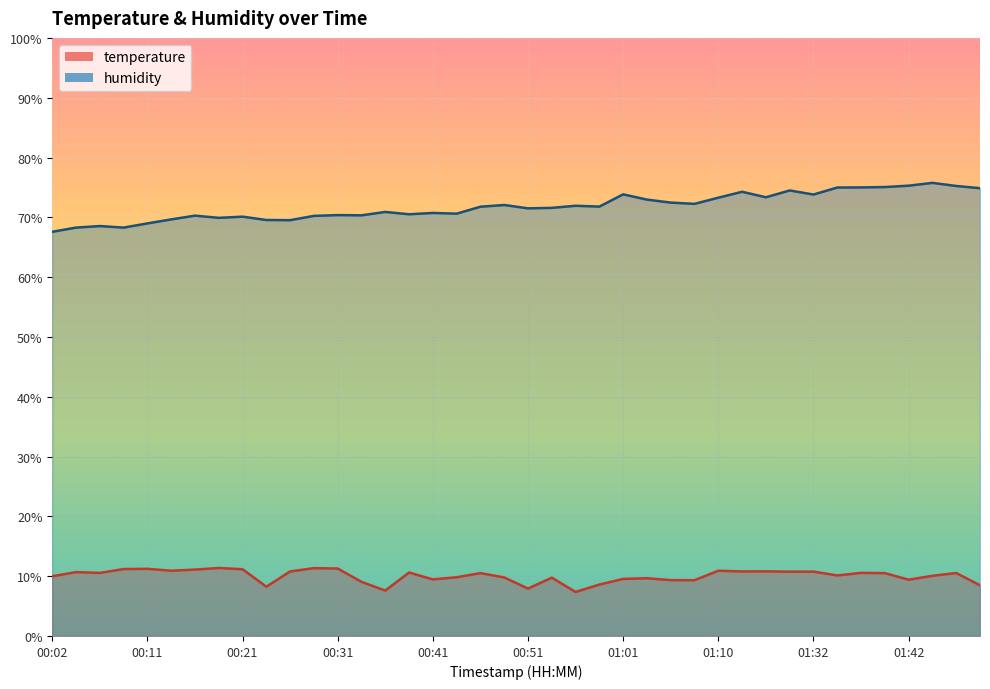

What is the approximate value of temperature at 00:02?

10.0